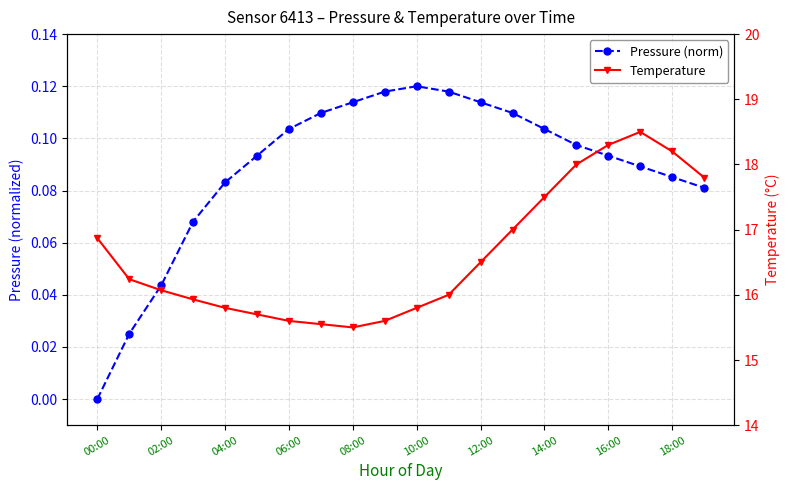

True or false: Temperature has a value of 18.2 at 18:00.

True